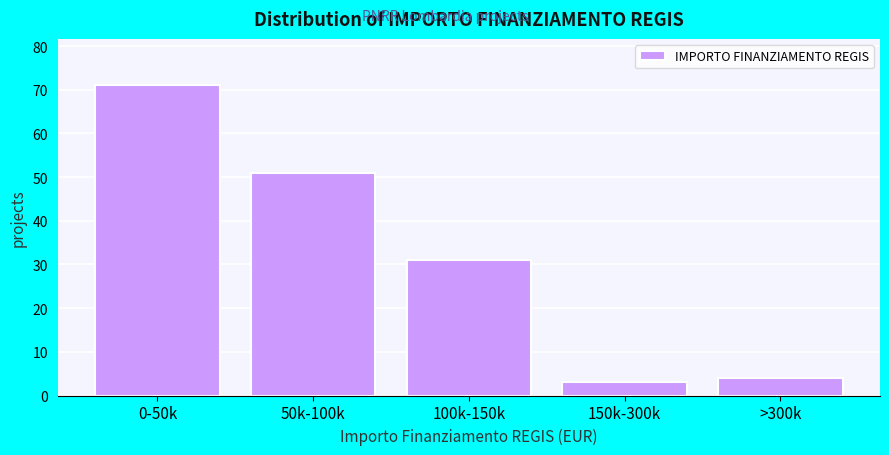

Reading left to right, what are all the values shown in this chart?

0-50k=71	50k-100k=51	100k-150k=31	150k-300k=3	>300k=4